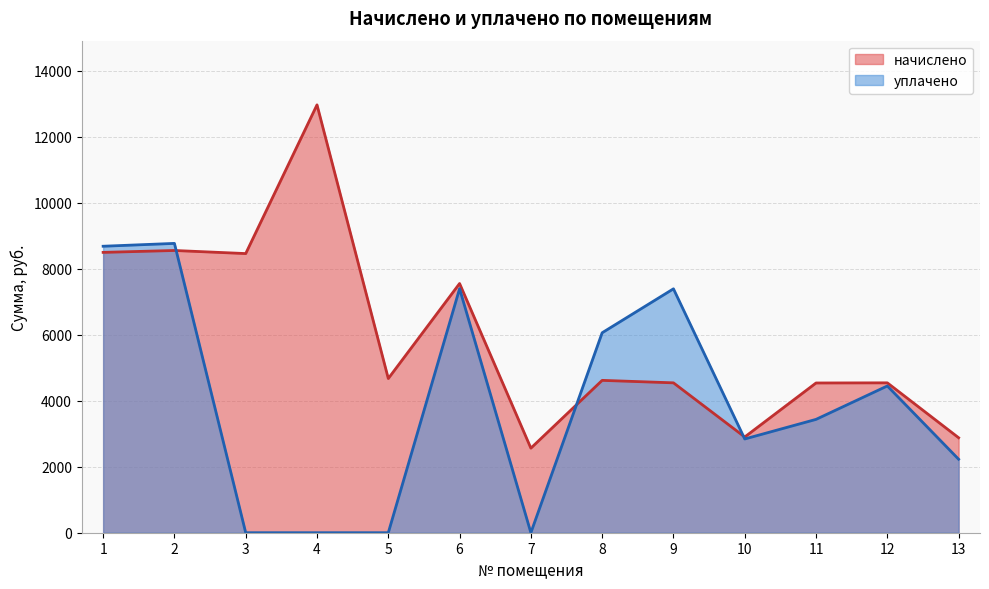

Rank the series by their average value, from lowest to highest.

уплачено, начислено